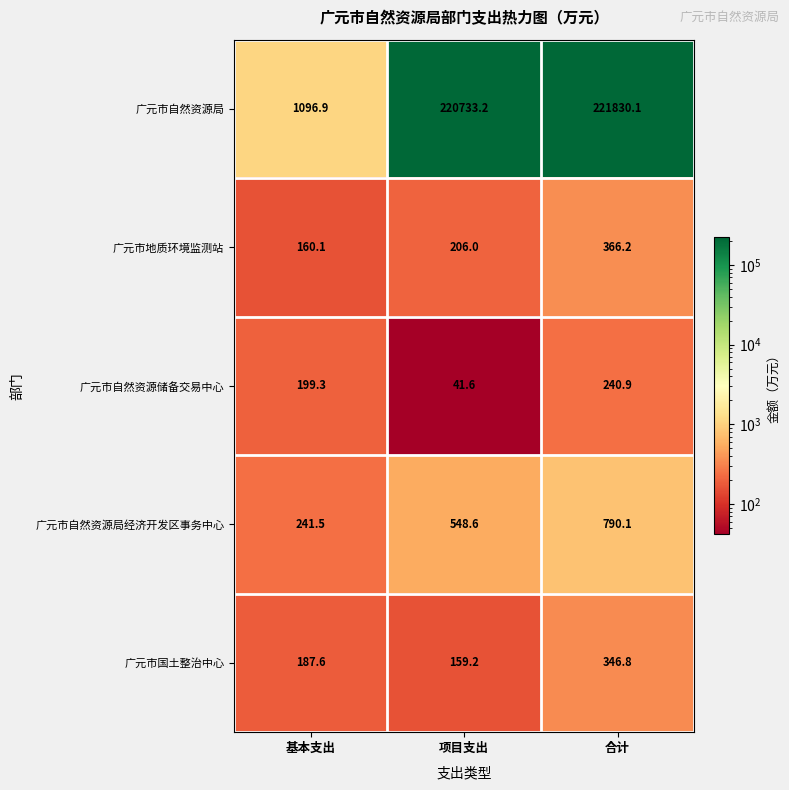

What is the minimum value shown in the chart?

41.6